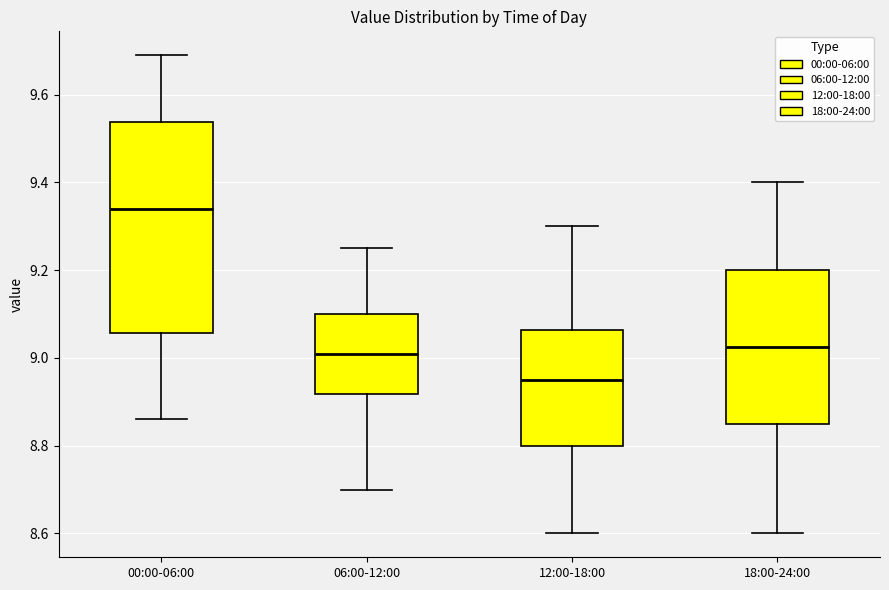

Where is the upper edge of the box for 12:00-18:00 on the y-axis? The values are not printed on the chart, so give them approximately, as read against the axis.

9.06